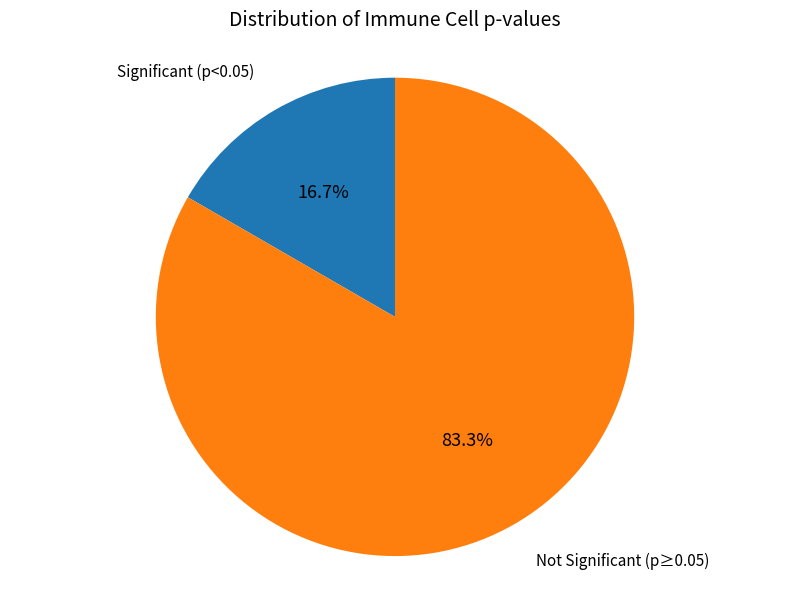

Is there a majority slice in this chart?

Yes